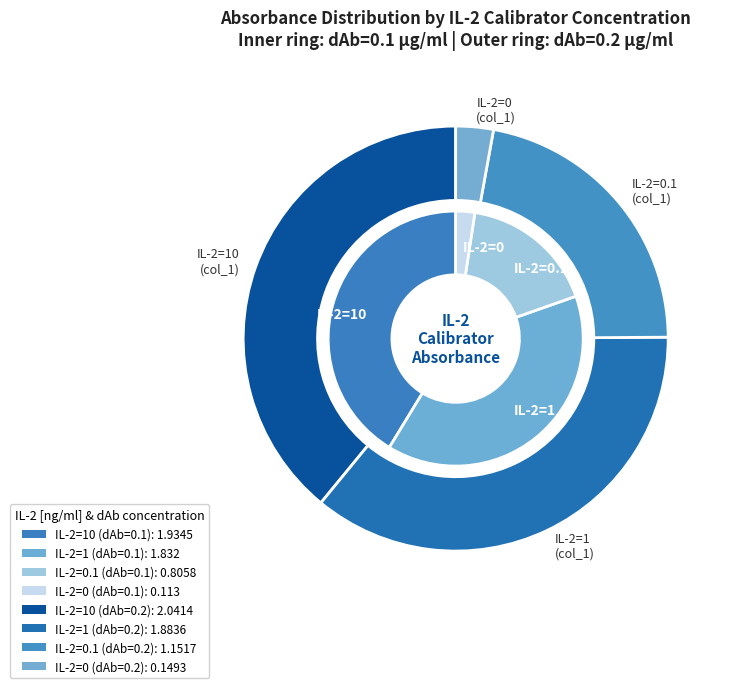

What percentage is the IL-2=0 slice, to the nearest percent?

2%